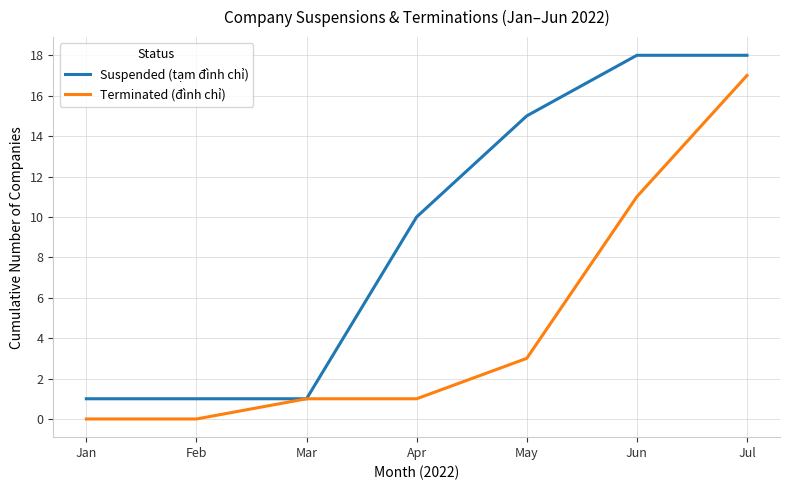

What is the greatest value displayed?

18